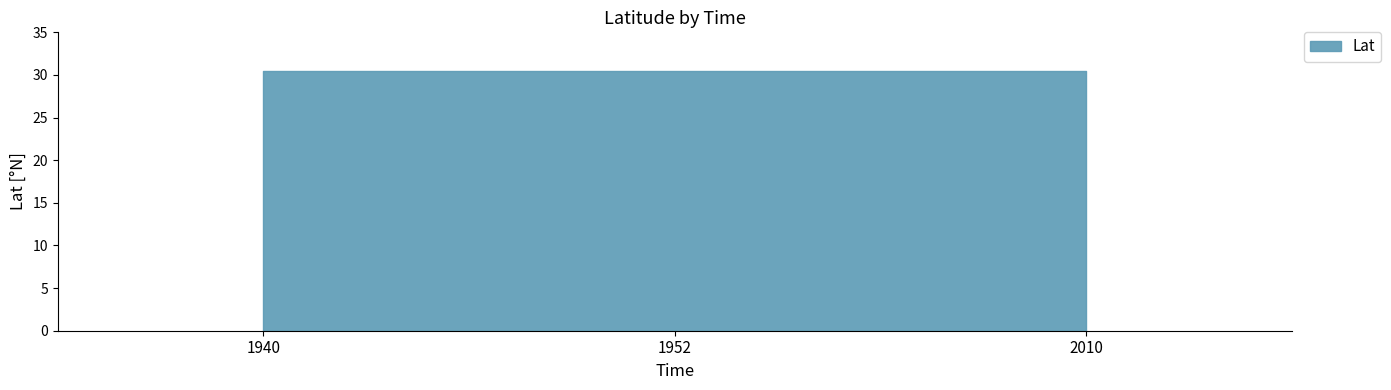

What is the change in value from 1940 to 2010?

+0.1